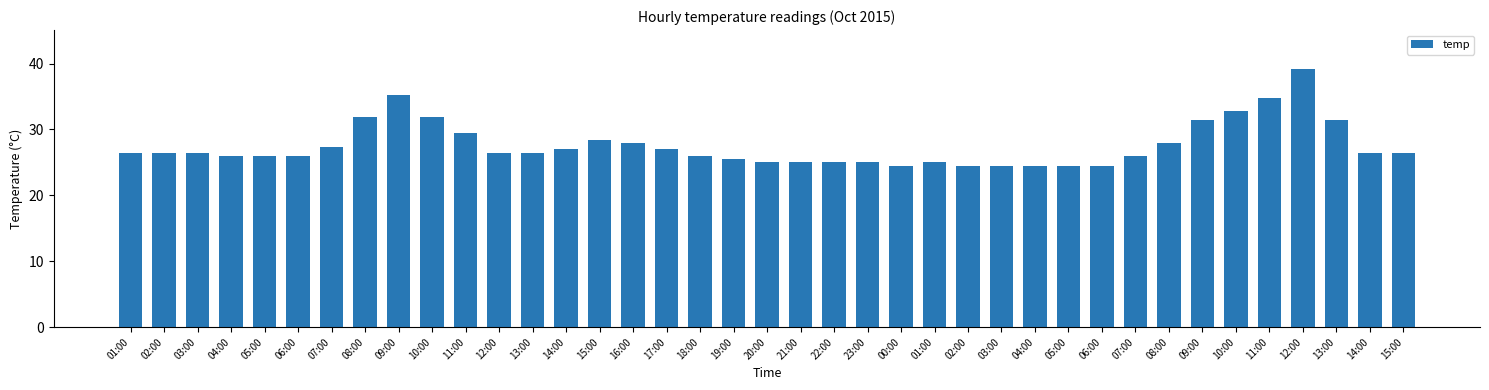

Between 10:00 and 09:00, which is larger?

10:00